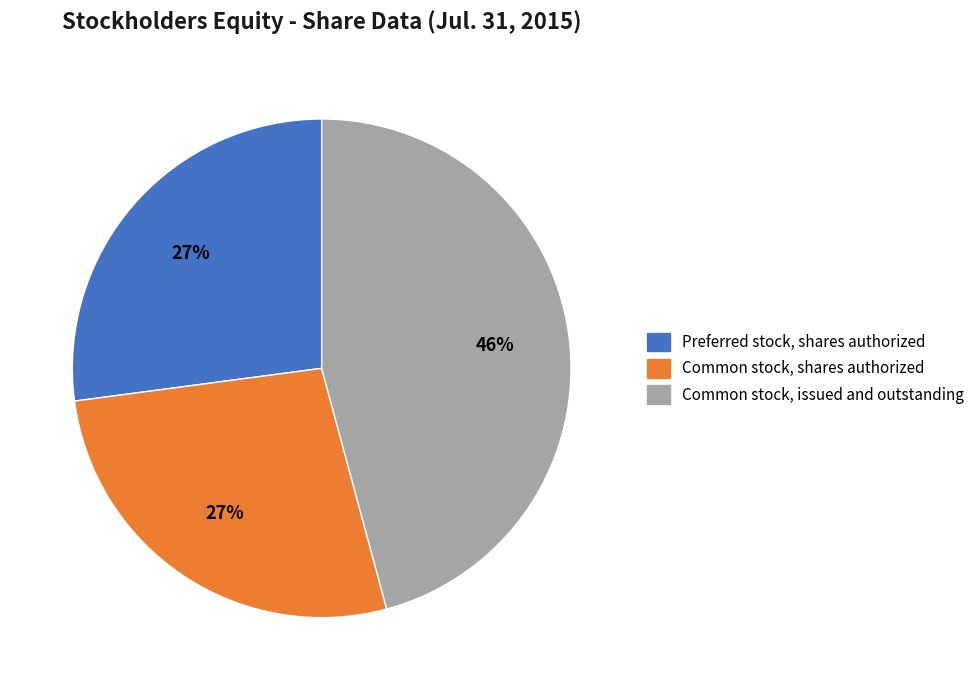

Do Preferred stock, shares authorized and Common stock, shares authorized together represent more than half of the pie?

Yes